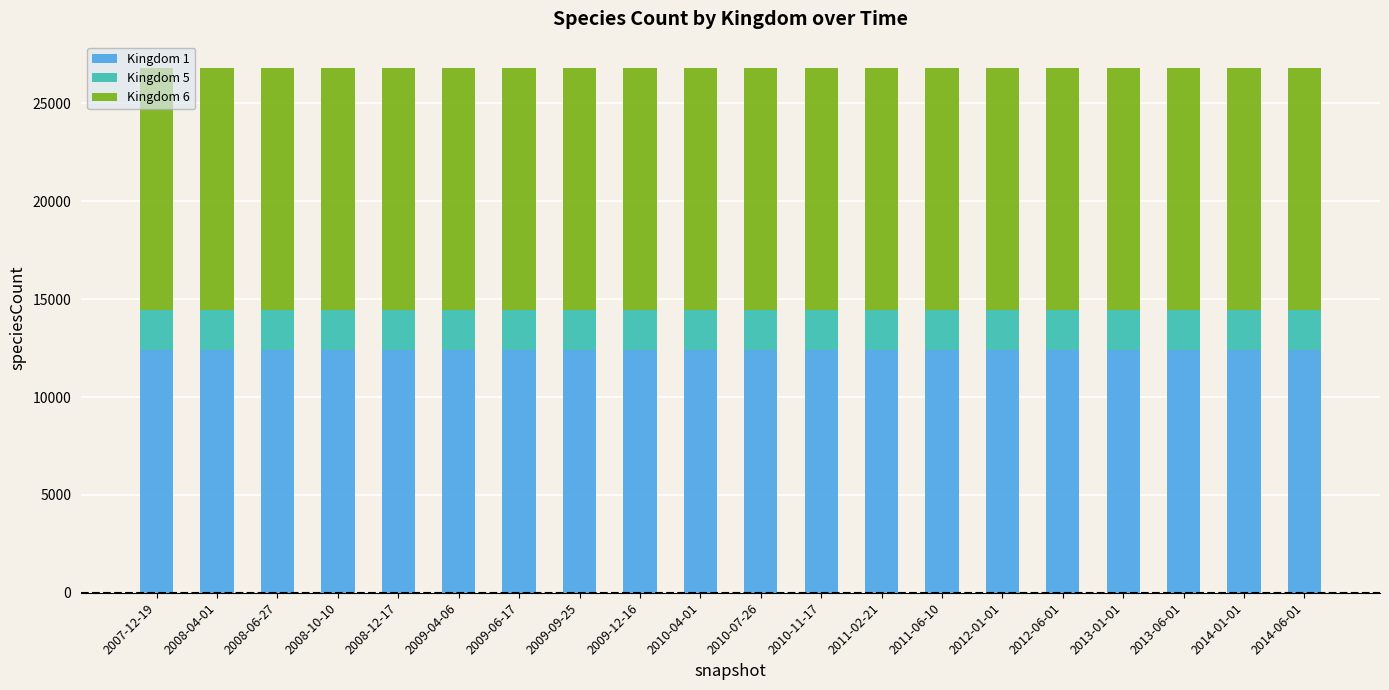

Are the bars horizontal?

No